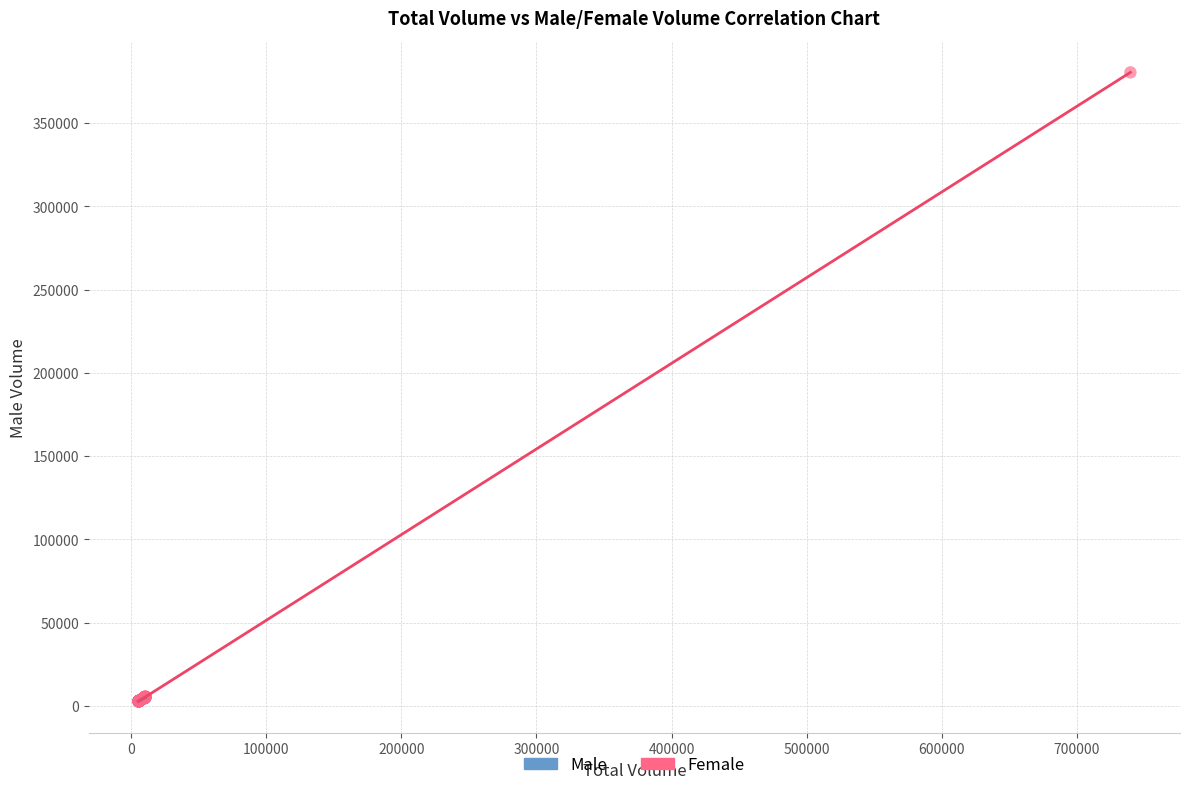

Which series contains the highest Y value?

Female